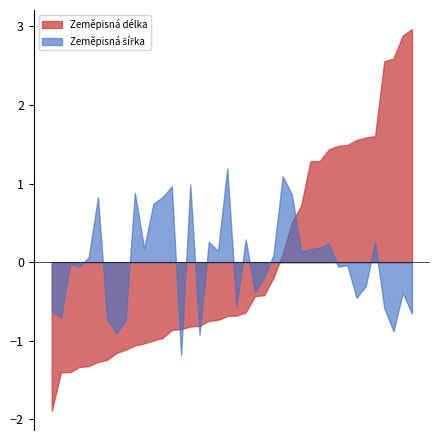

What is the maximum value shown in the chart?

3.0